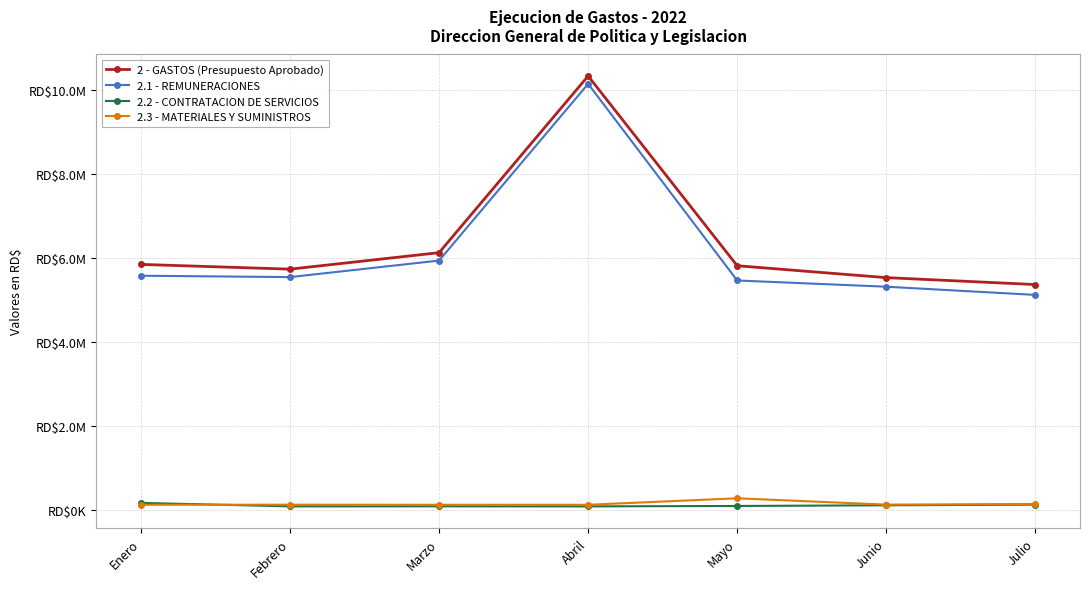

Does the chart have visible grid lines?

Yes